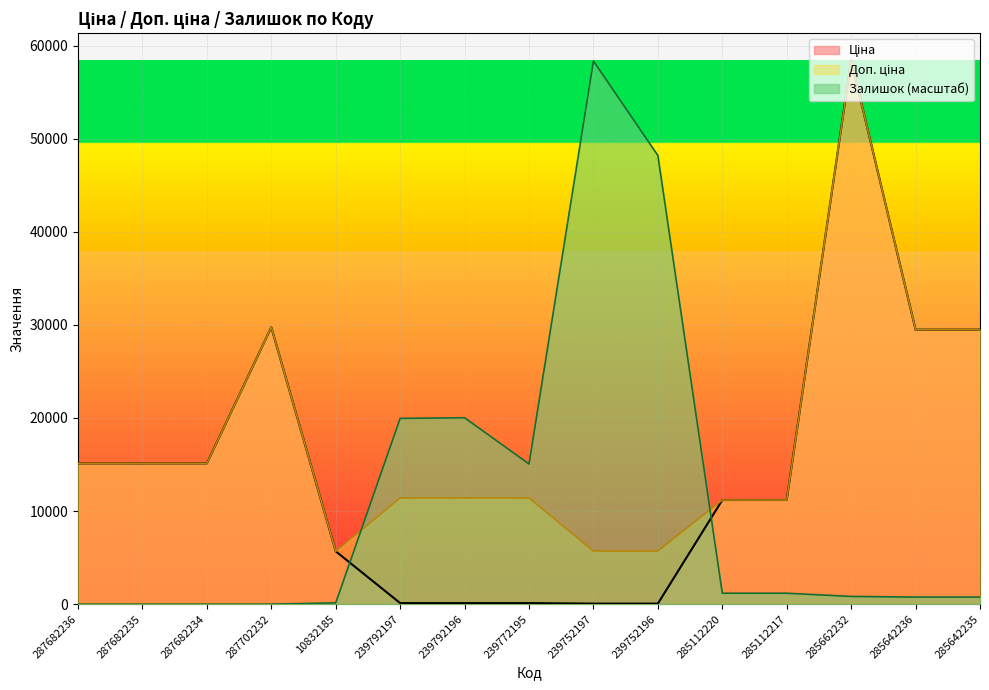

Rank the series by their maximum value, from lowest to highest.

Залишок, Ціна, Доп. ціна